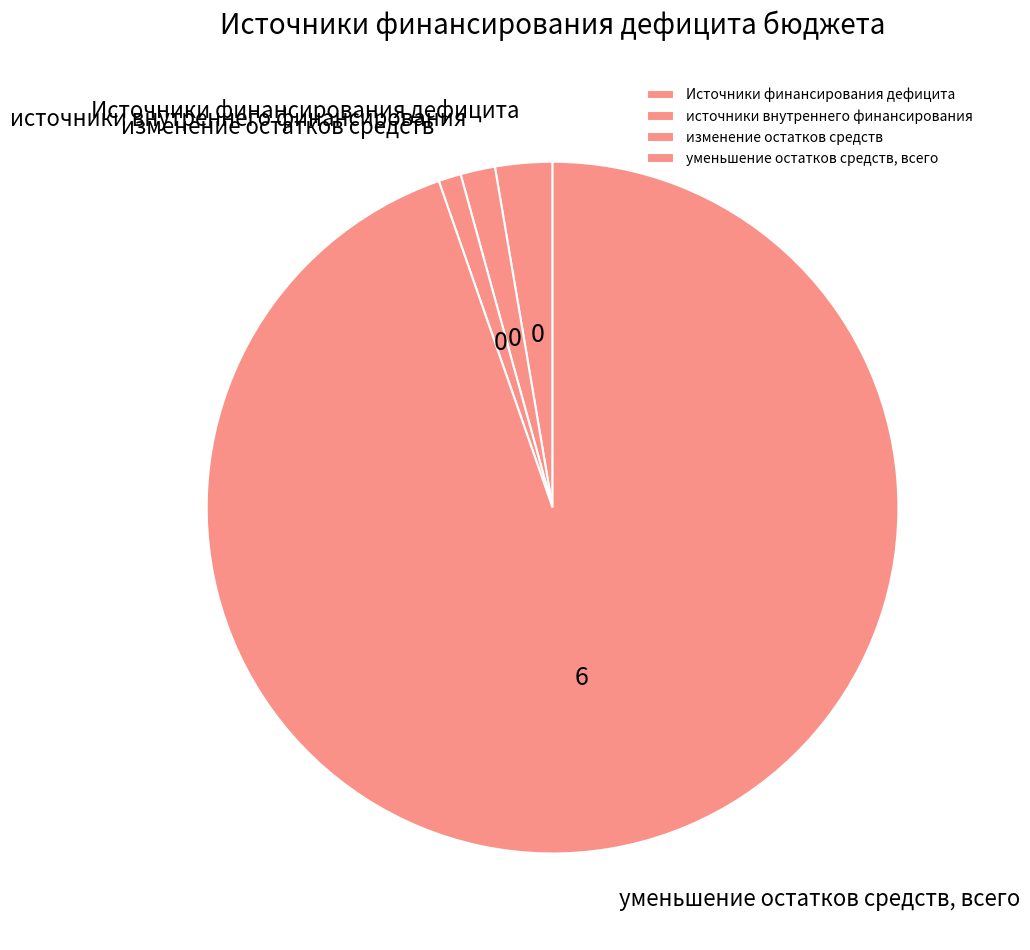

Which slice is the smallest?

изменение остатков средств